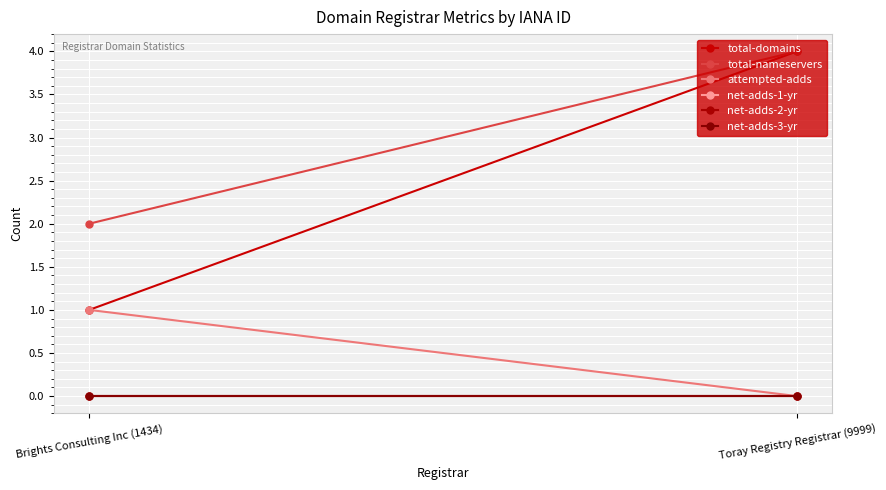

Which series has the largest total across all categories?

total-nameservers